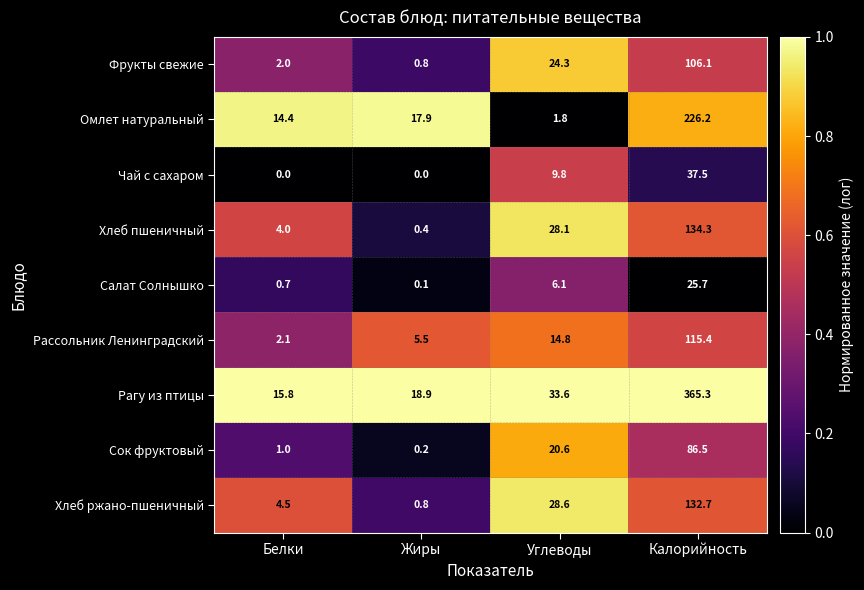

Which series changed the most between Жиры and Углеводы?

Хлеб ржано-пшеничный